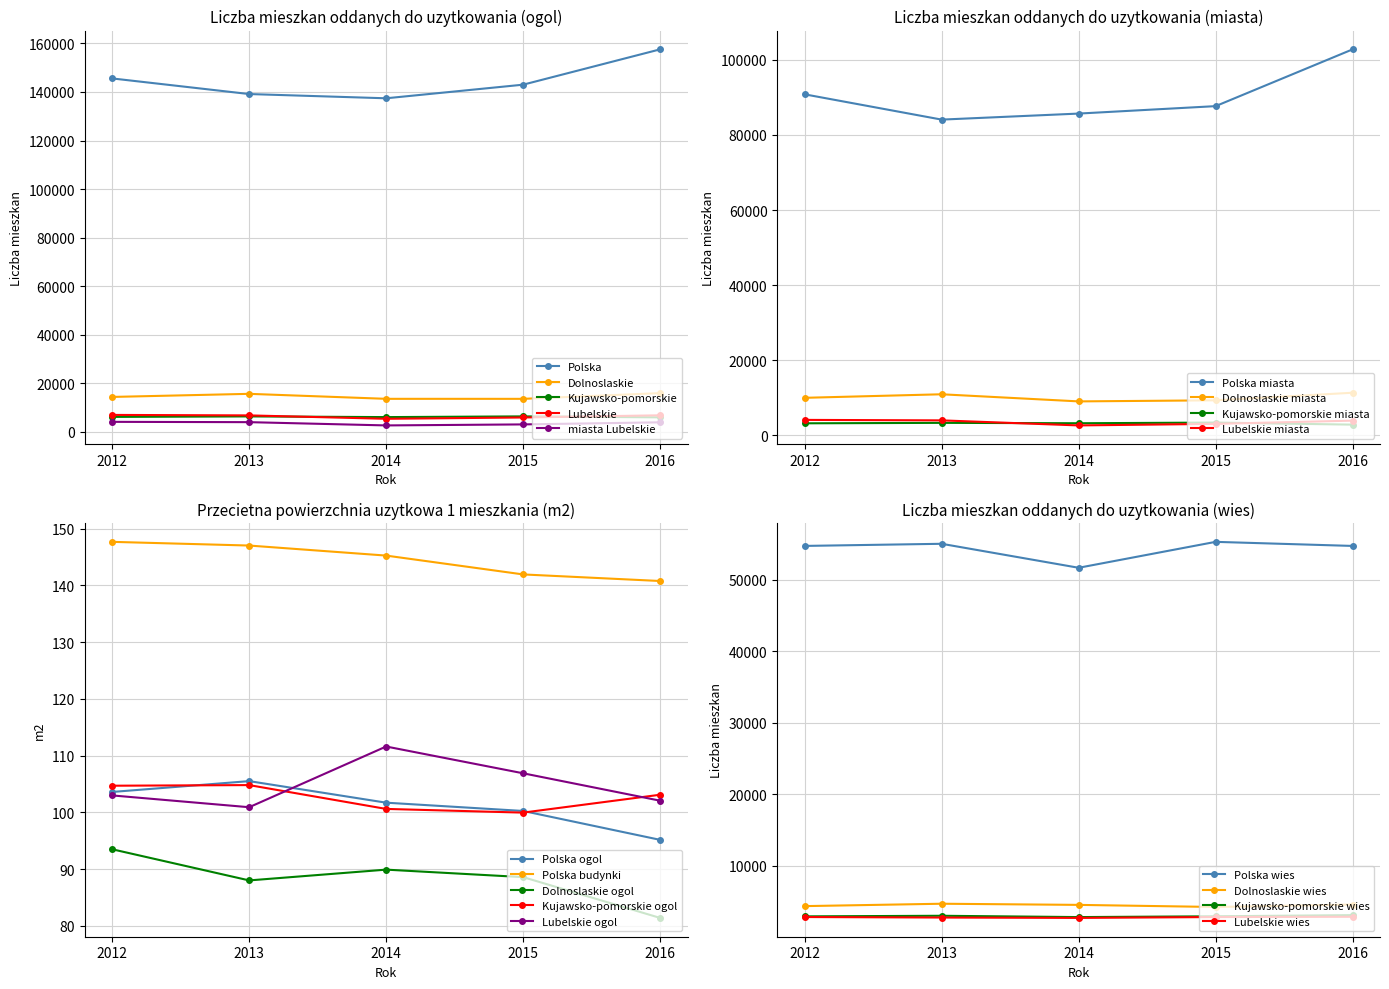

True or false: Kujawsko-pomorskie and miasta Lubelskie intersect in this chart.

False